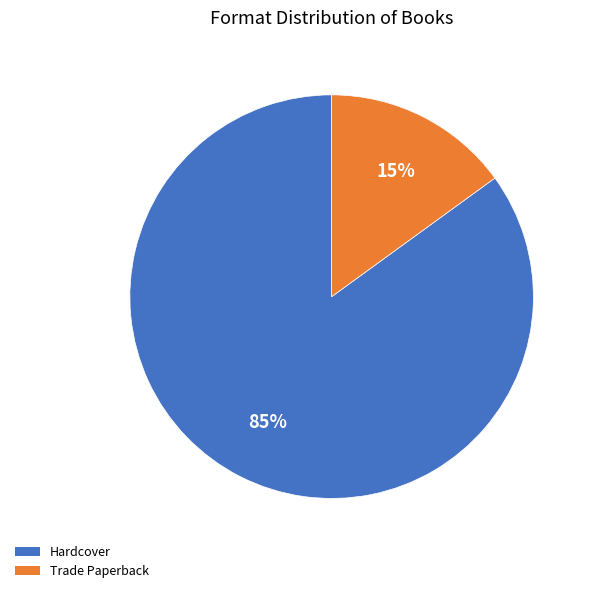

To the nearest percent, what is the difference between the Trade Paperback and Hardcover slice percentages?

70%